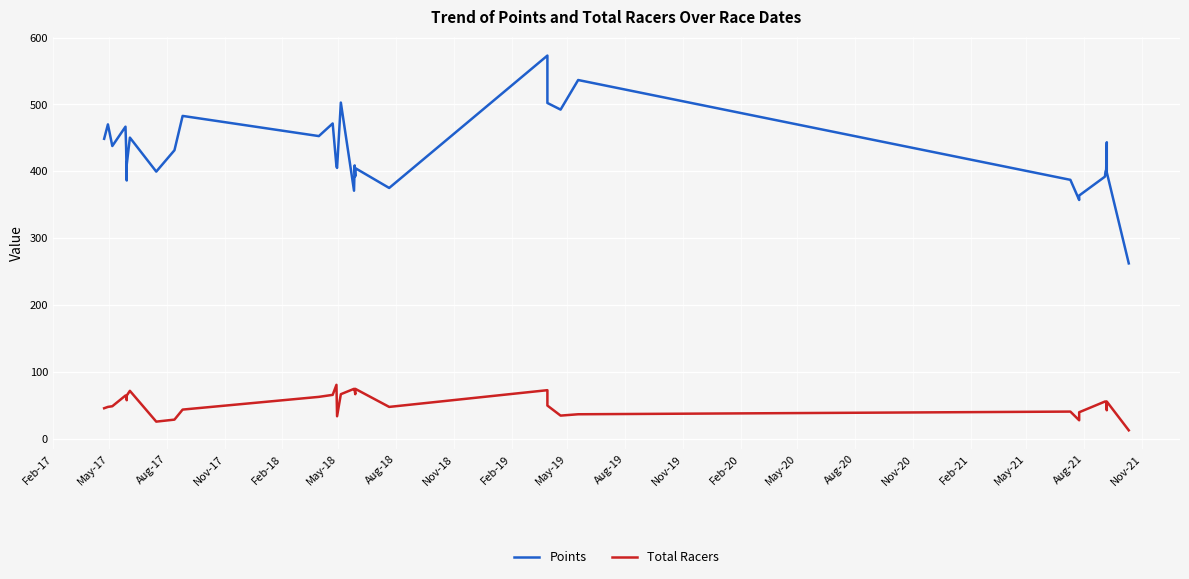

What is the difference between the maximum and minimum values in the Total Racers series?

68.0